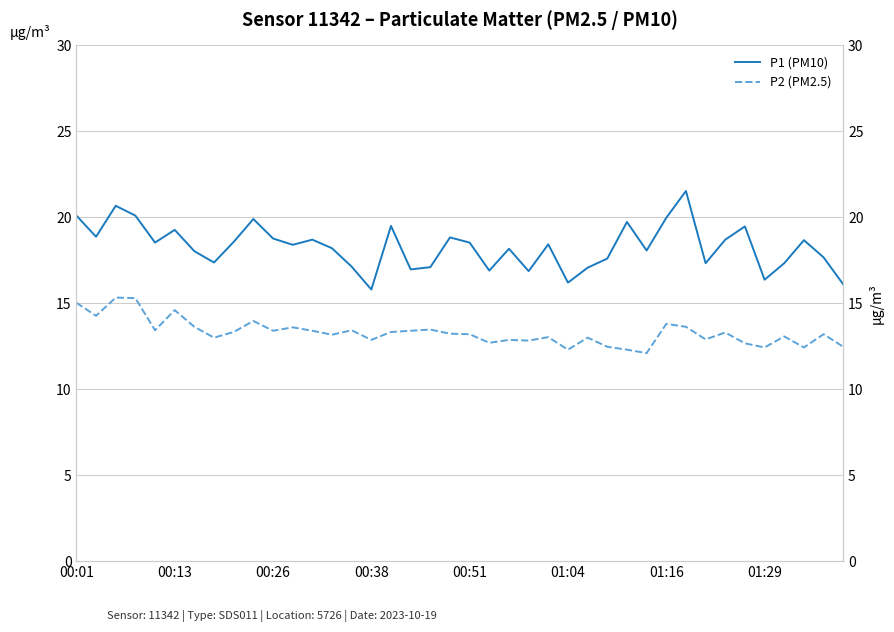

In P1 (PM10), how many points are lower than both neighbors (excluding endpoints)?

12